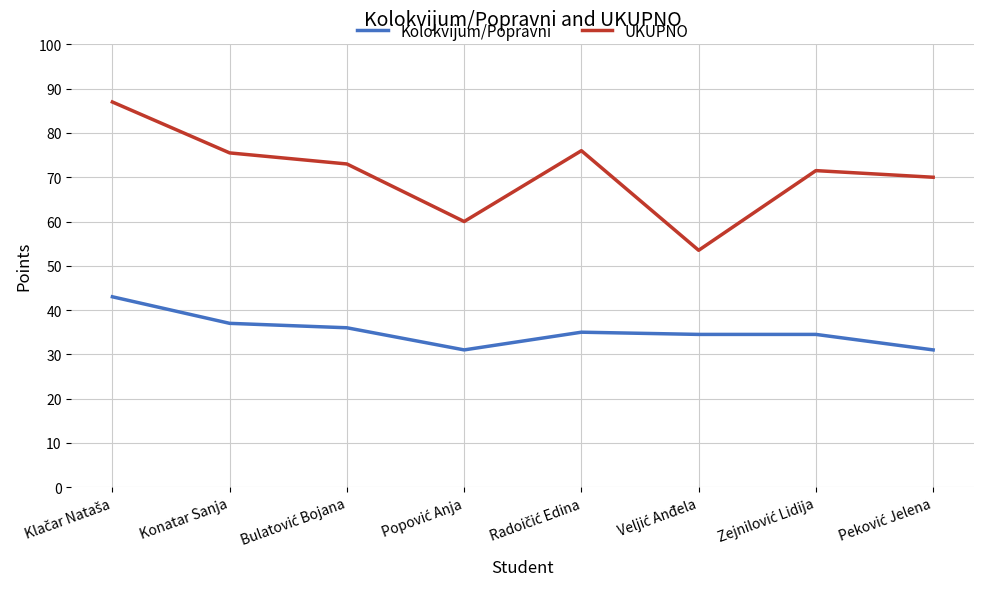

At how many categories does at least one series exceed 75?

3